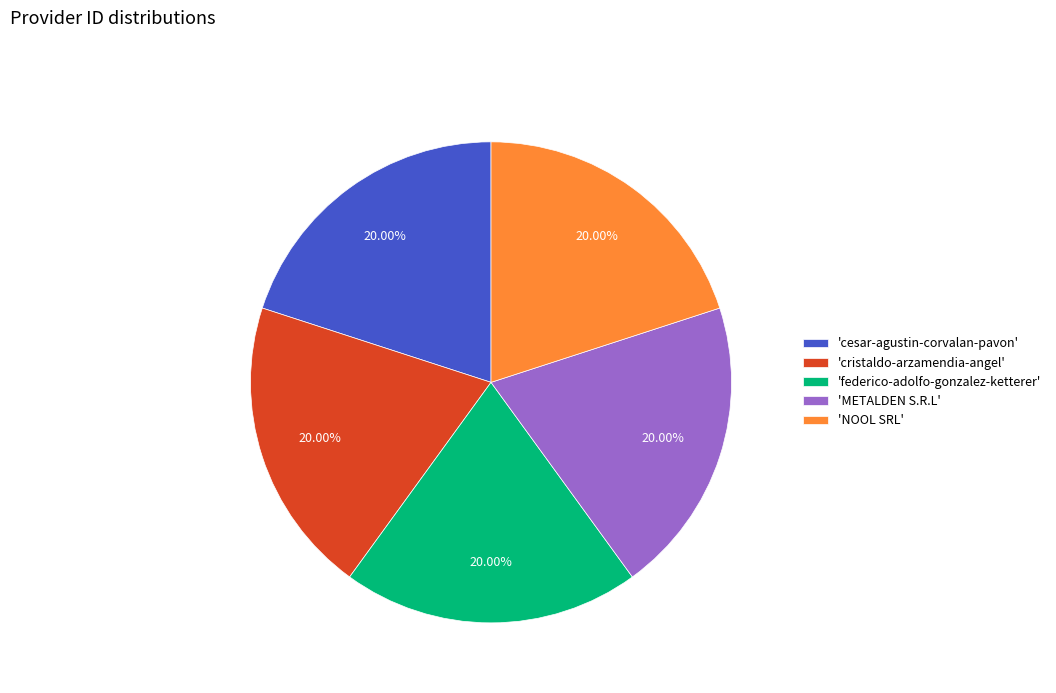

What is the ratio of the value at 'NOOL SRL' to the value at 'METALDEN S.R.L'?

1.0